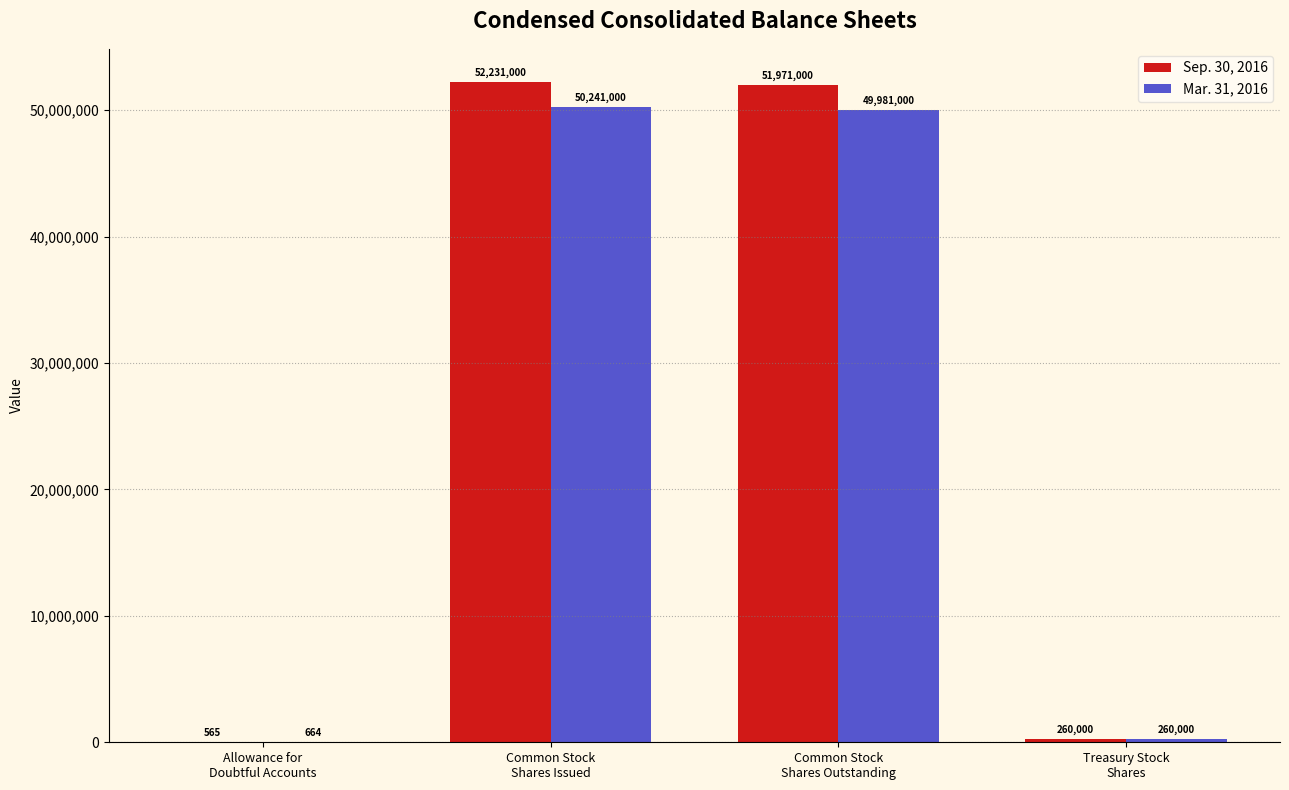

What are all the series names shown in the legend?

Sep. 30, 2016, Mar. 31, 2016